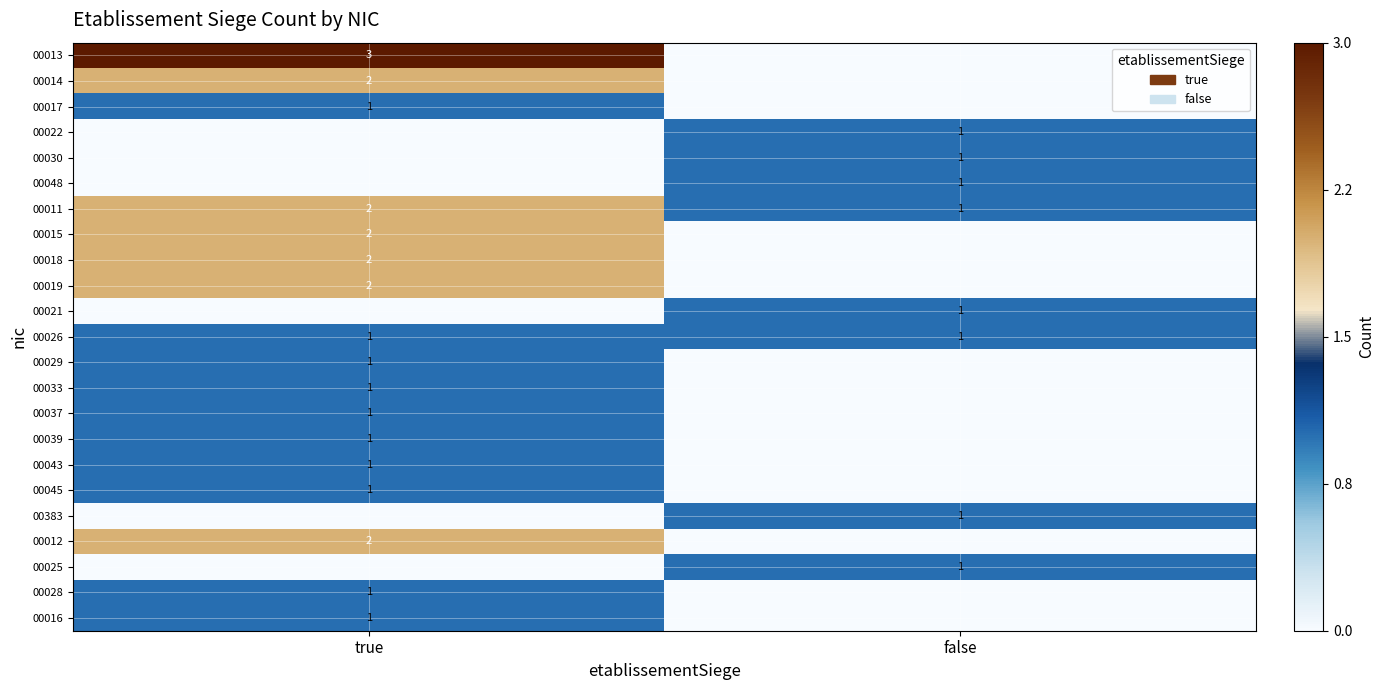

The value of 00014 at true is 2. True or false?

True